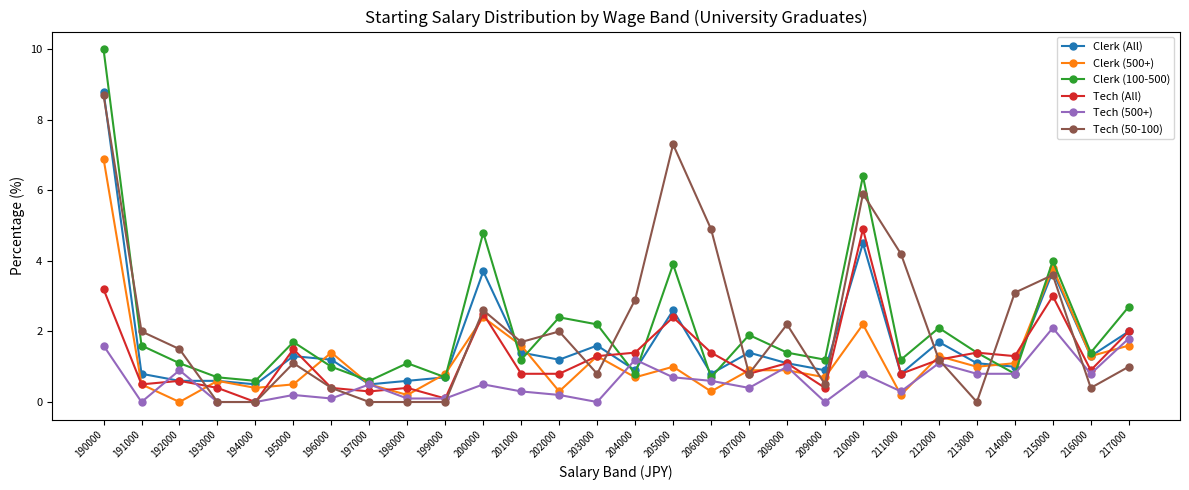

What is the total value across all series at 211000?

7.5